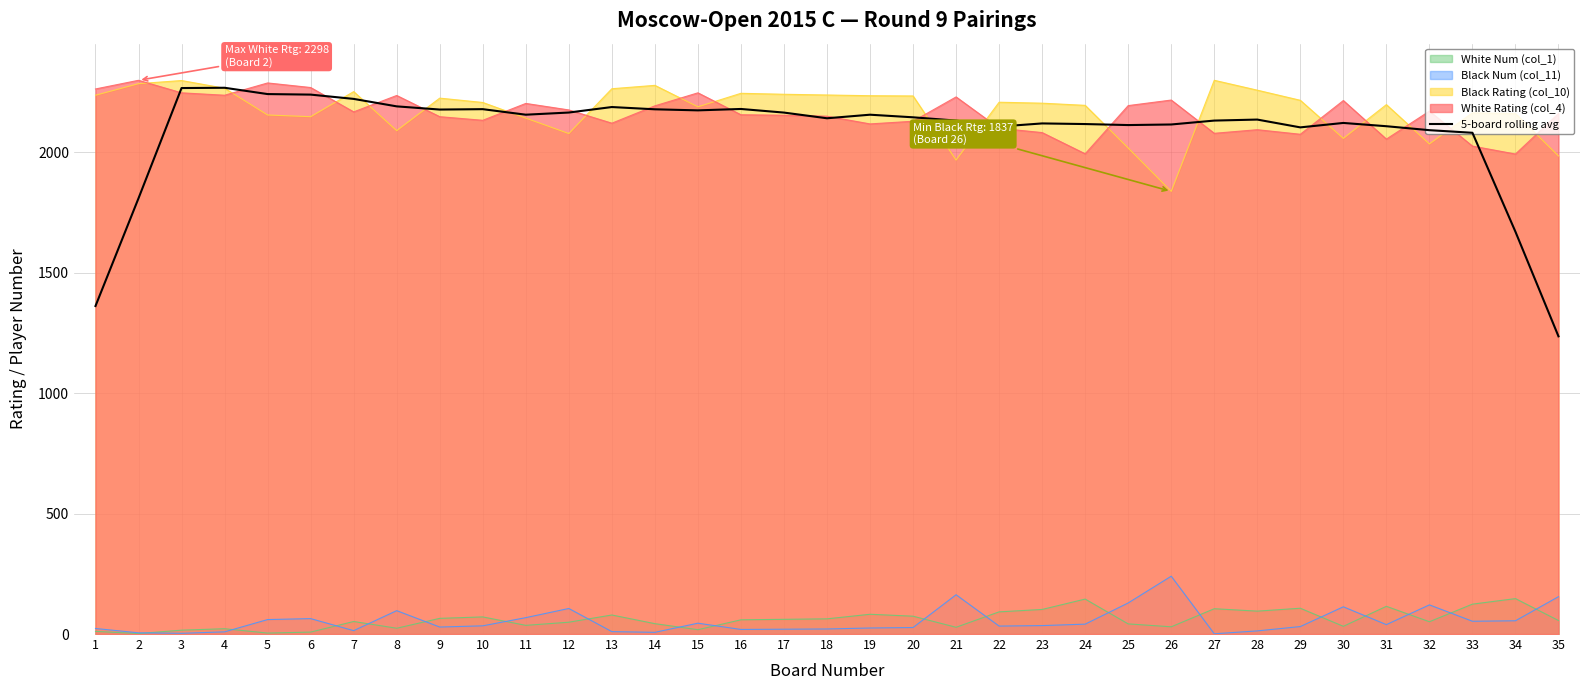

Does the chart display data point markers on the line(s)?

No